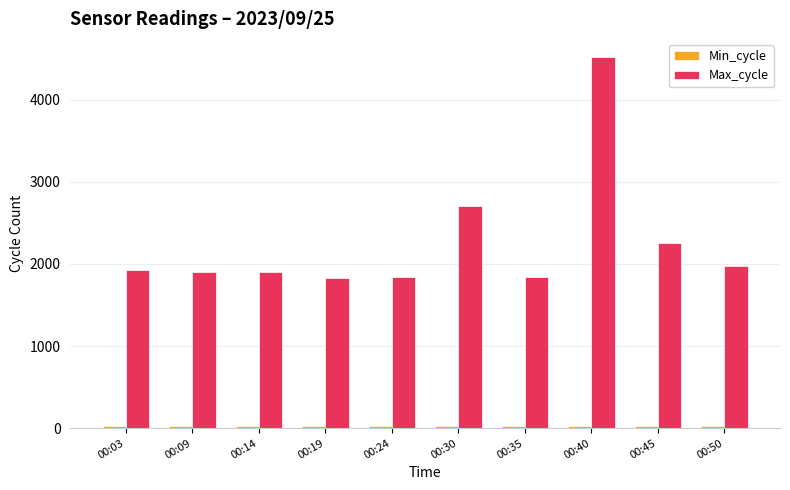

At how many categories does at least one series exceed 1269?

10